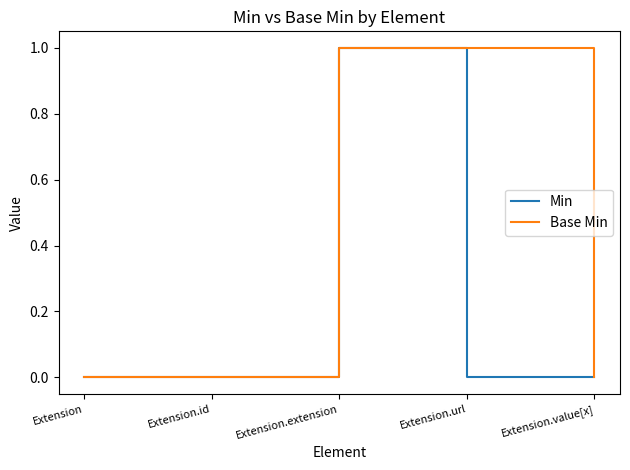

How many lines are shown in the chart?

2